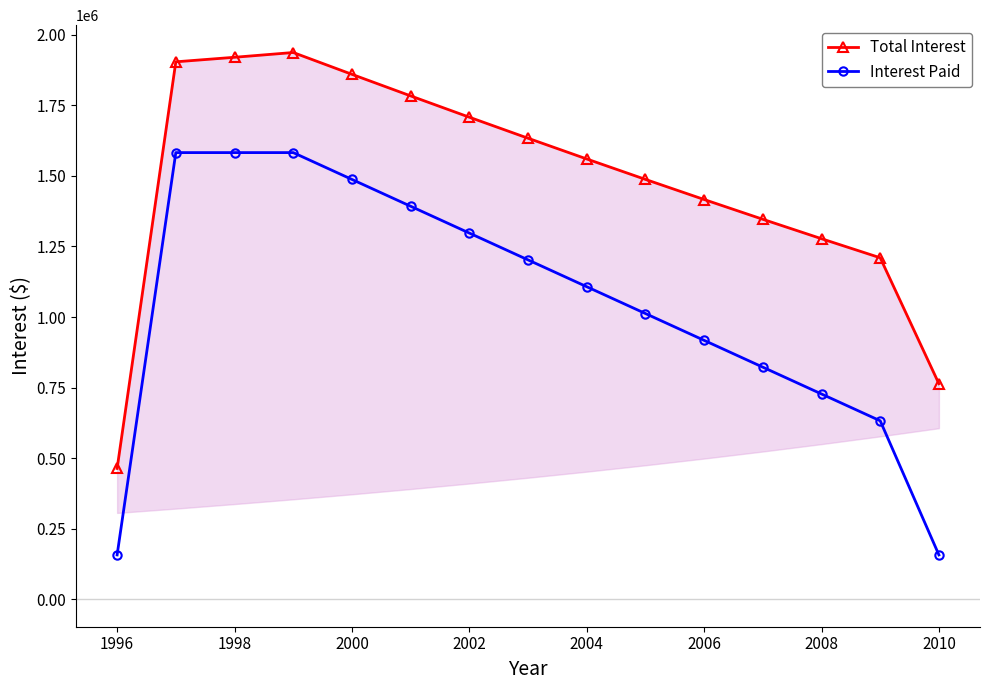

How many categories are shown in the chart?

15